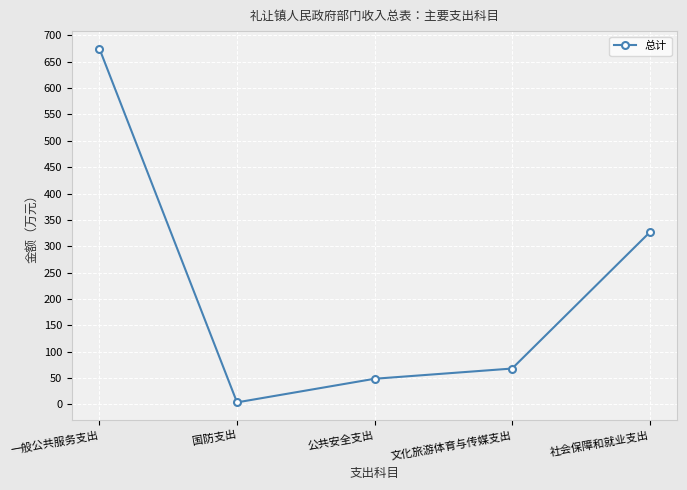

Rank the categories by value from highest to lowest.

一般公共服务支出, 社会保障和就业支出, 文化旅游体育与传媒支出, 公共安全支出, 国防支出